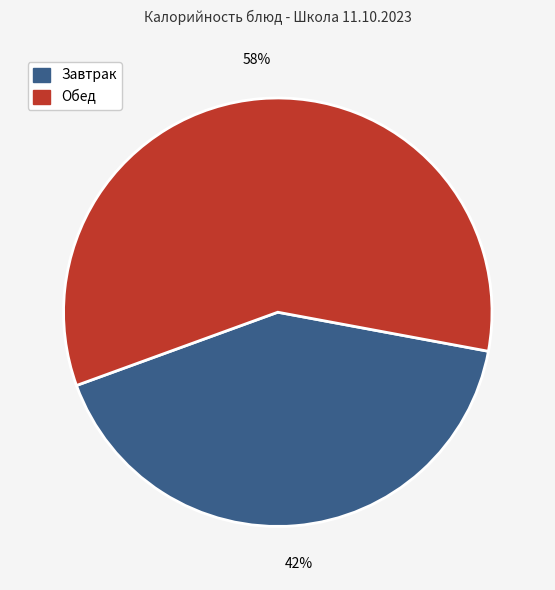

Is there a majority slice in this chart?

Yes